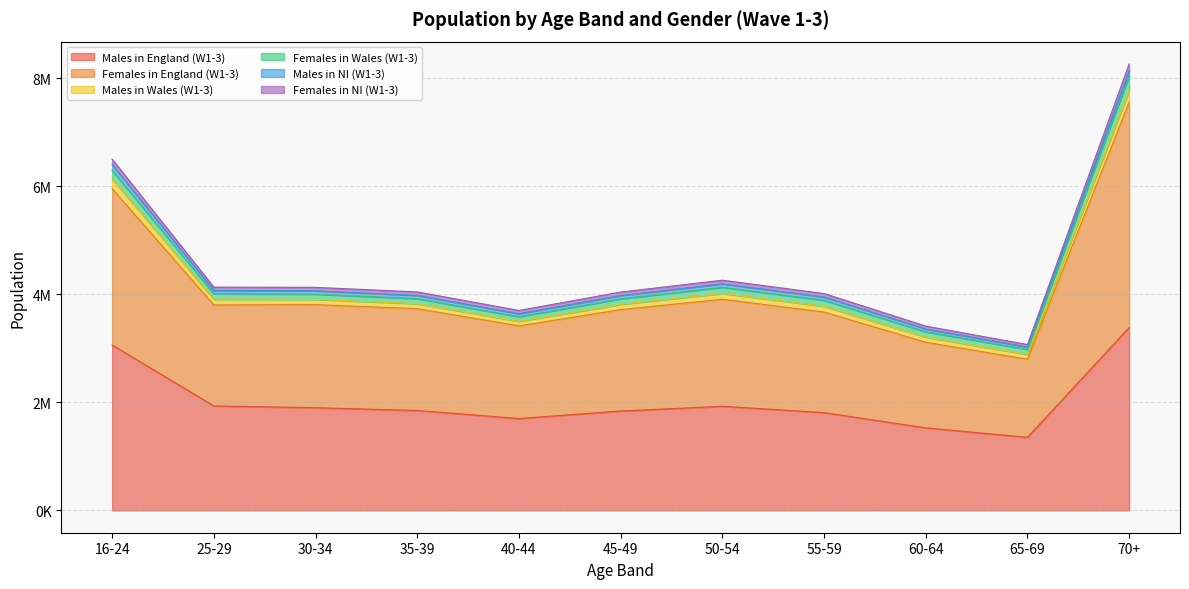

How many data points does each series have?

11